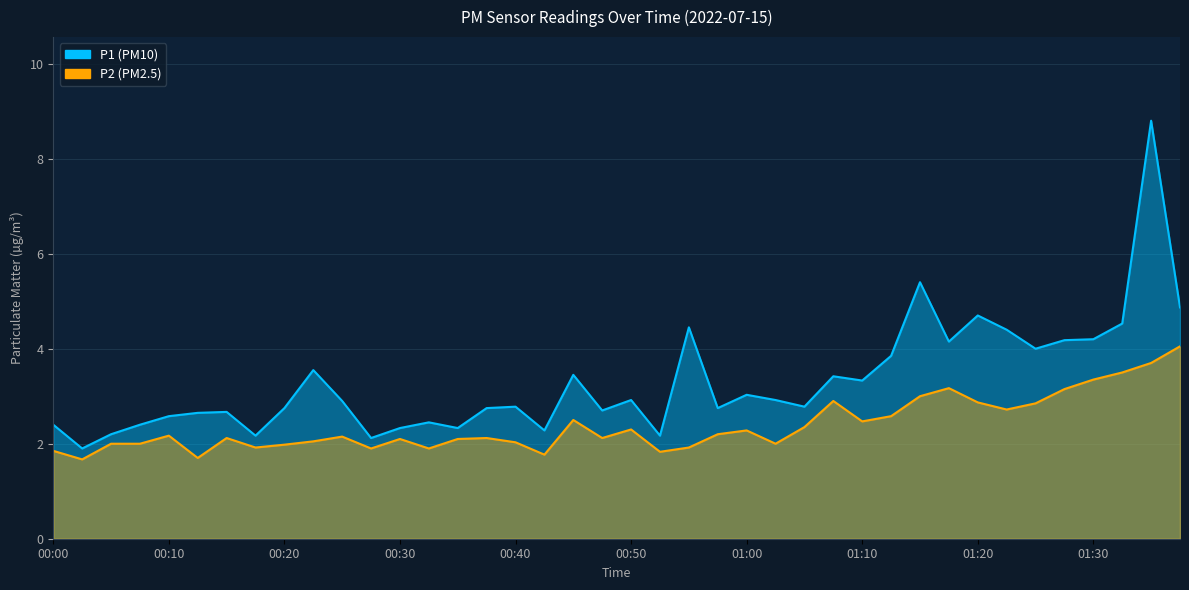

What is the label of the 19th point from the right?

00:52